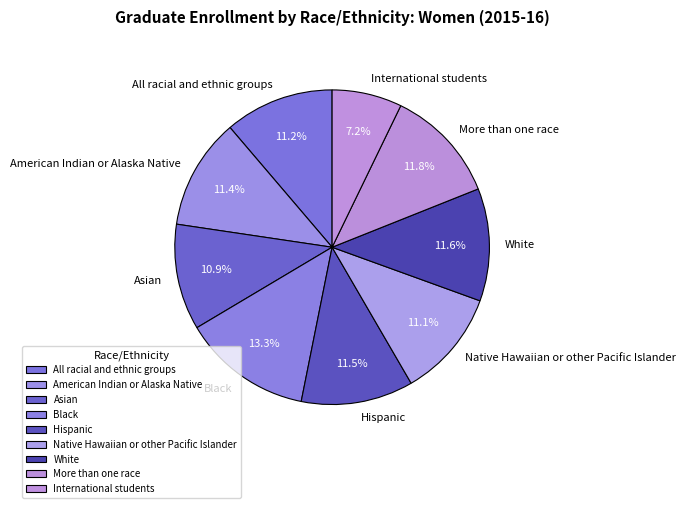

Which slice is the smallest?

International students